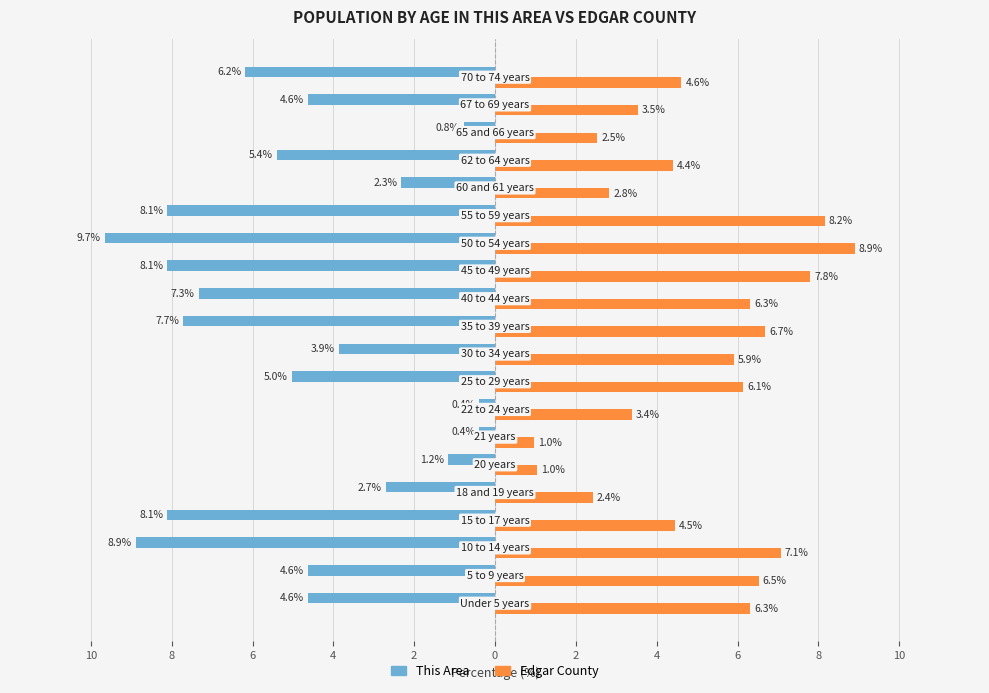

What are all the series names shown in the legend?

This Area, Edgar County